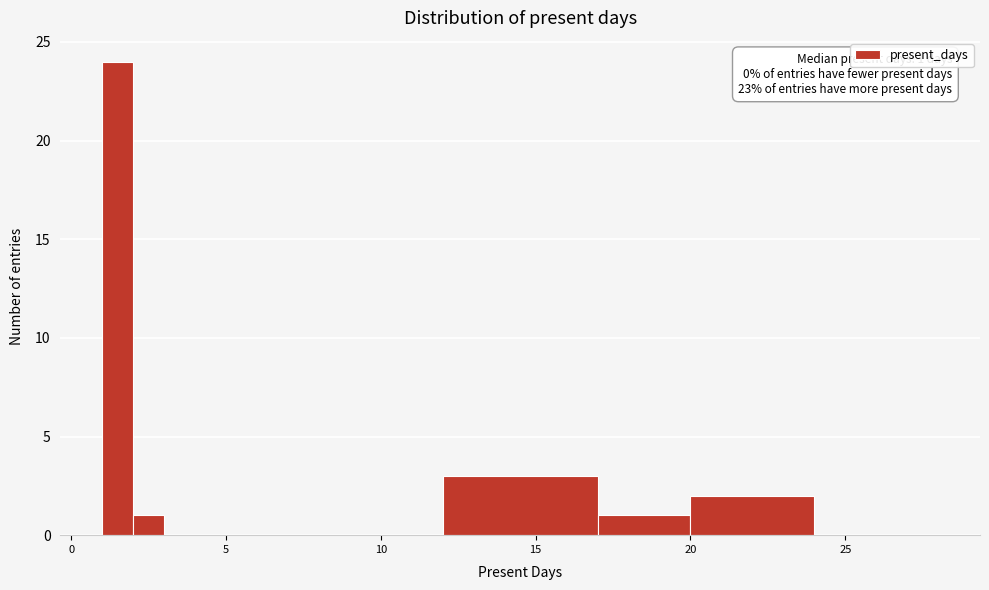

Around what value on the x-axis is the tallest bar? Give the approximate position of its centre, as read against the axis.

1.5